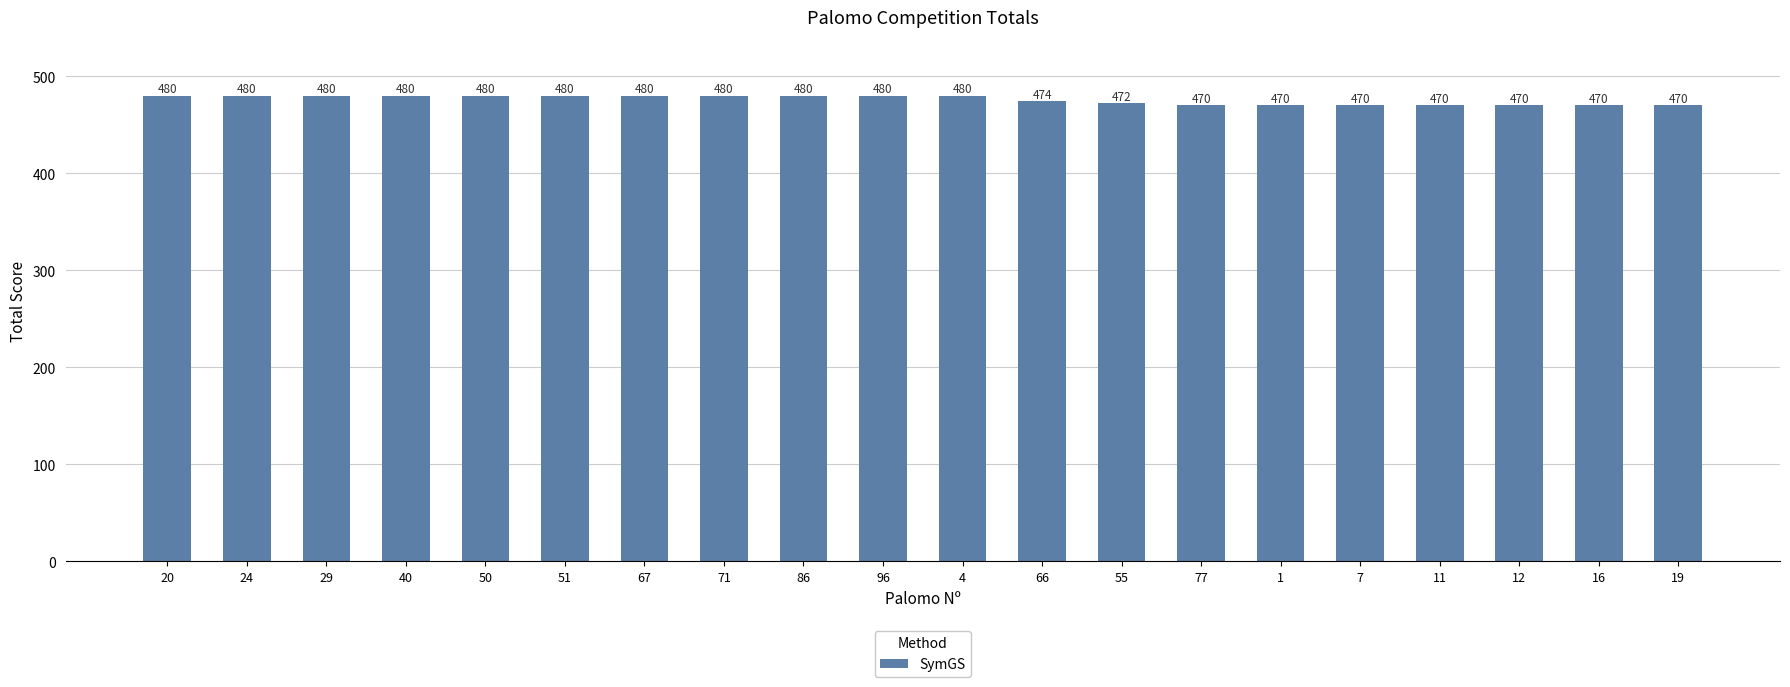

What is the maximum value shown in the chart?

480